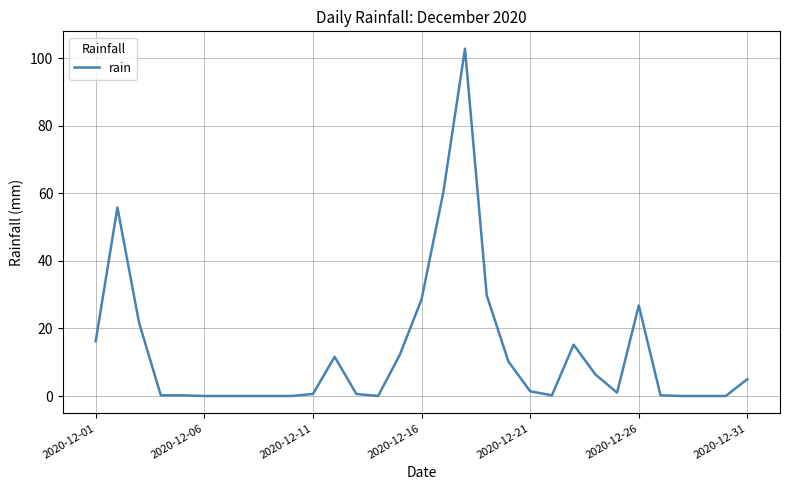

What is the difference between the maximum and minimum values?

102.8